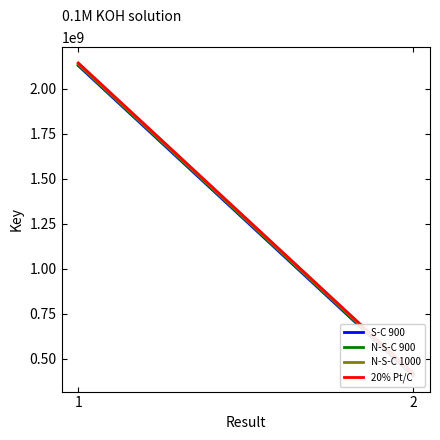

List the series in order of their peak value, lowest first.

S-C 900, N-S-C 900, N-S-C 1000, 20% Pt/C